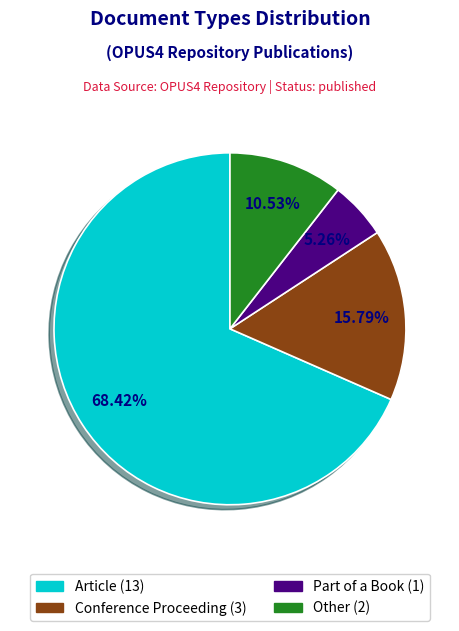

To the nearest percent, what percentage of the pie is Part of a Book?

5%